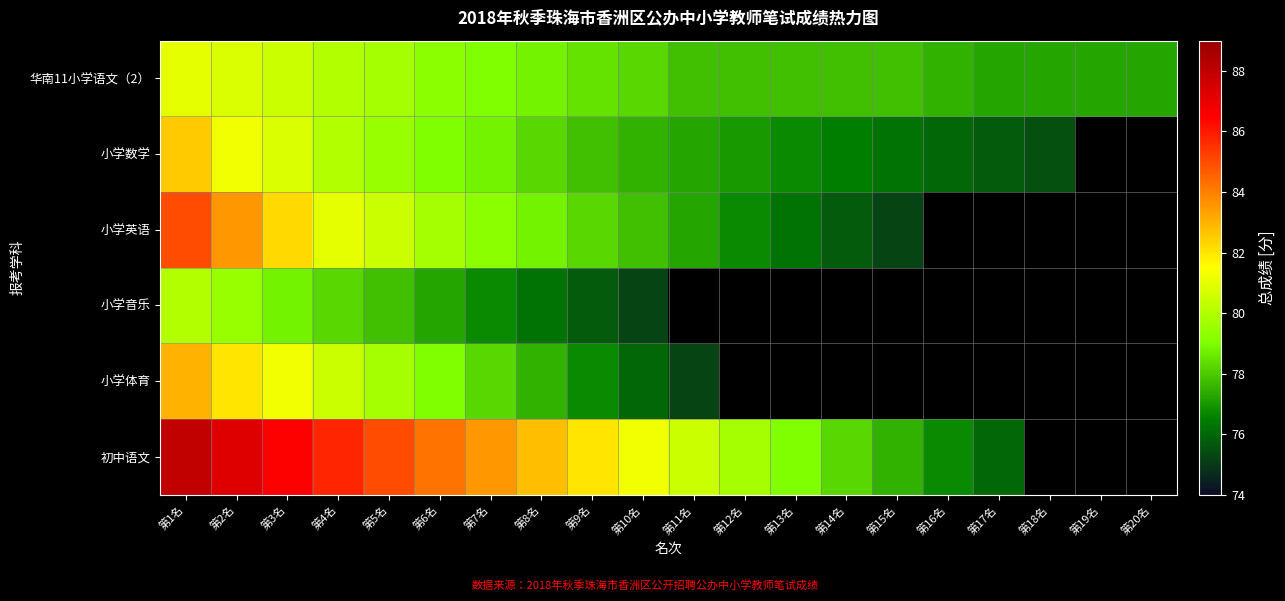

How many positive values does the 小学英语 series have?

15